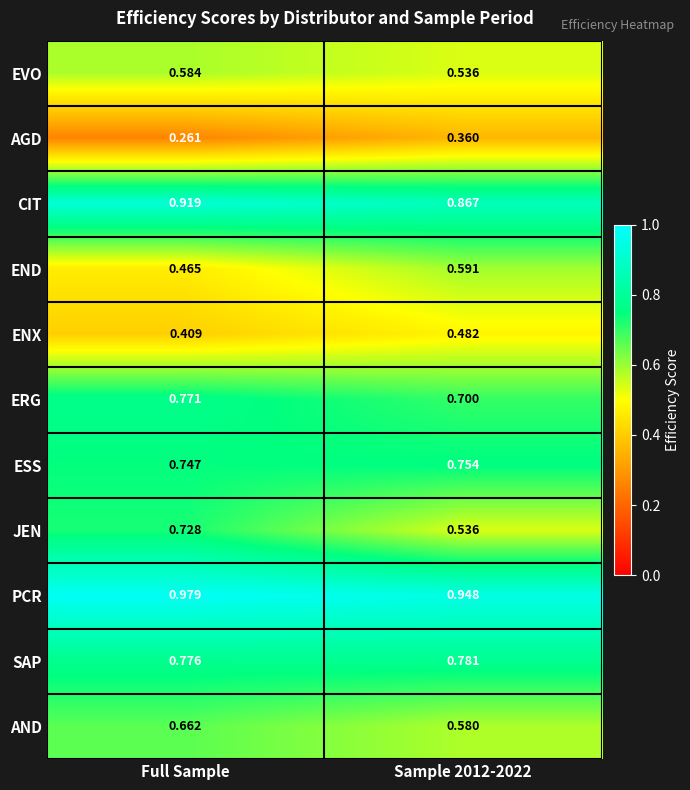

Where is ENX nearest to the value 0?

Full Sample